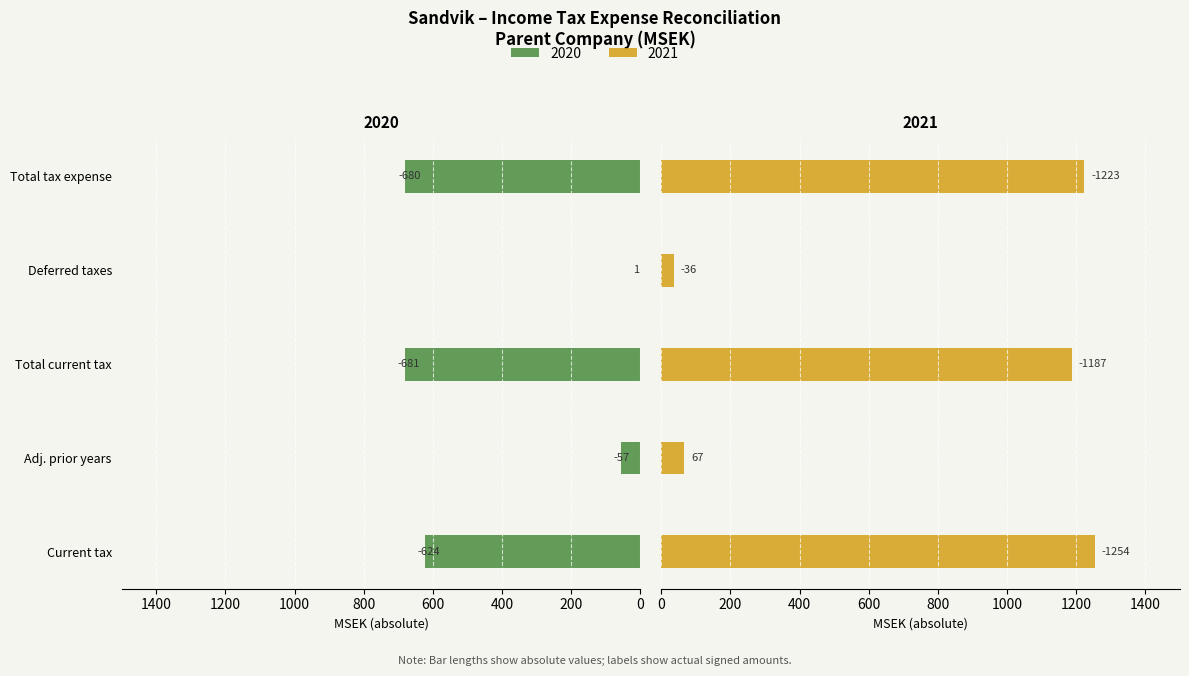

What is the difference between the maximum and minimum values in the 2021 series?

1218